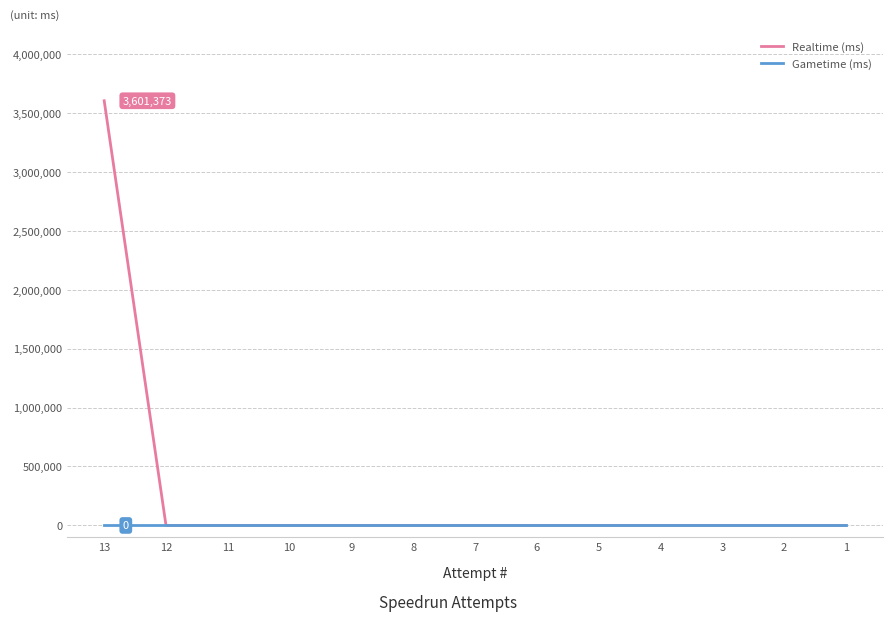

What is the greatest value displayed?

3601373